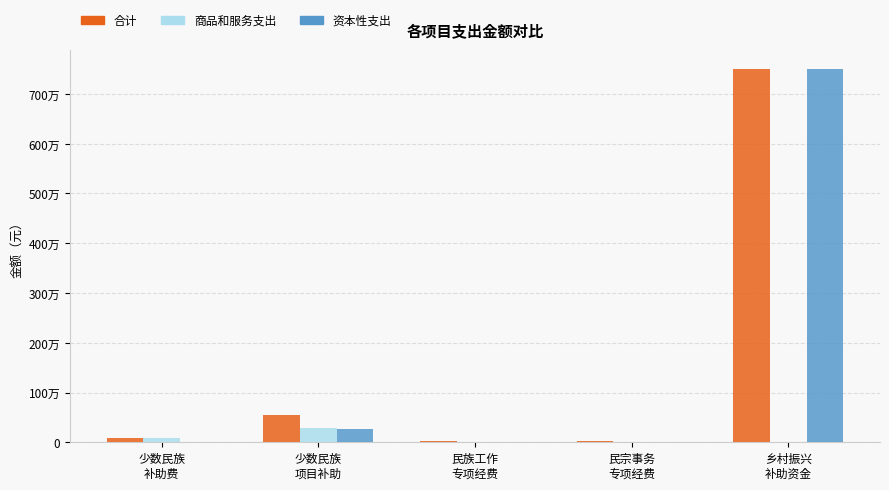

What is the maximum value for 合计?

7500000.0